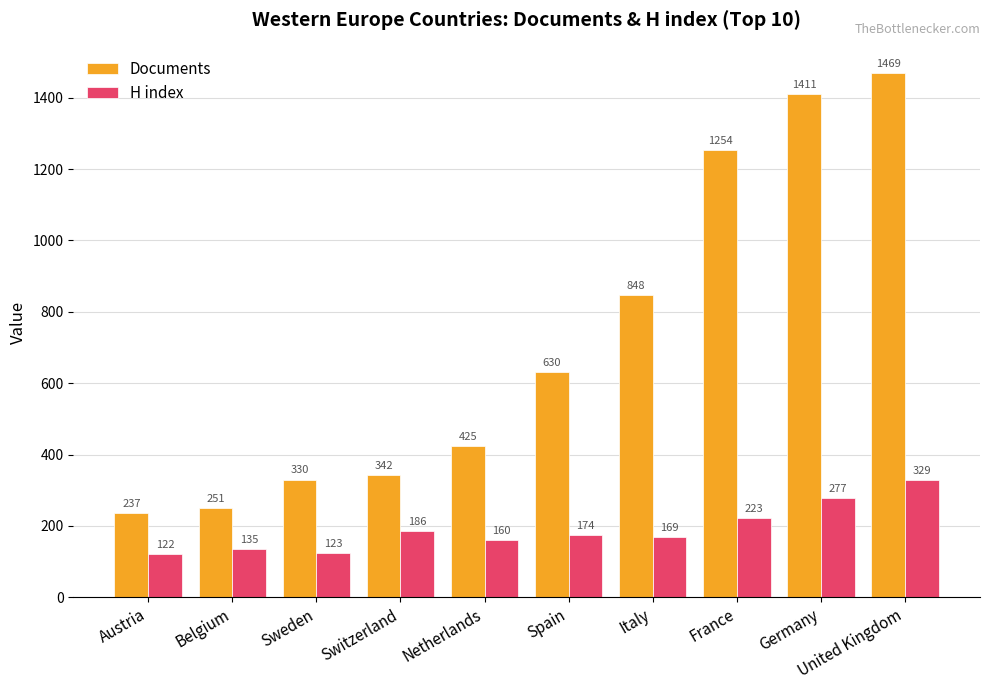

What is the label of the 4th bar from the right?

Italy